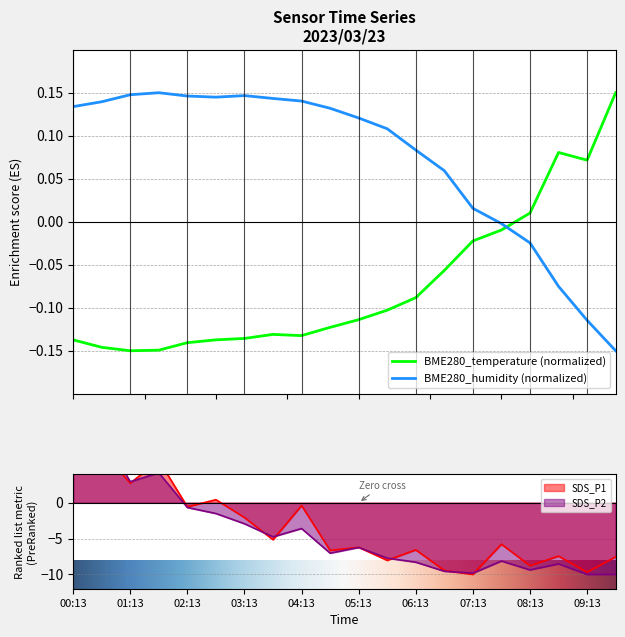

At which label does SDS_P1 first exceed -5?

00:13